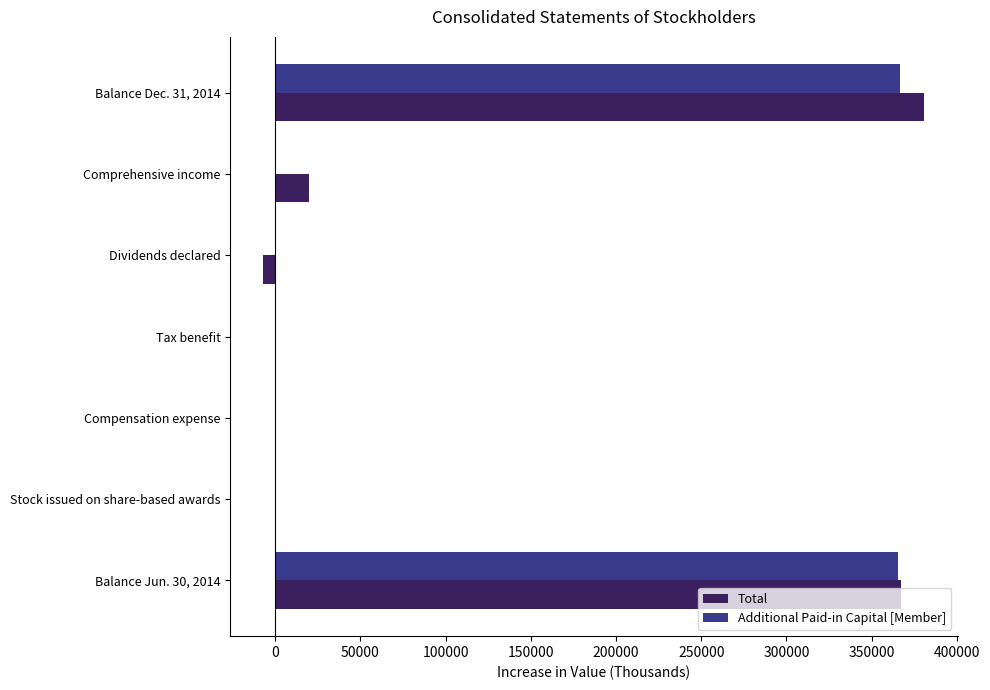

What is the sum of all Total values?

761974